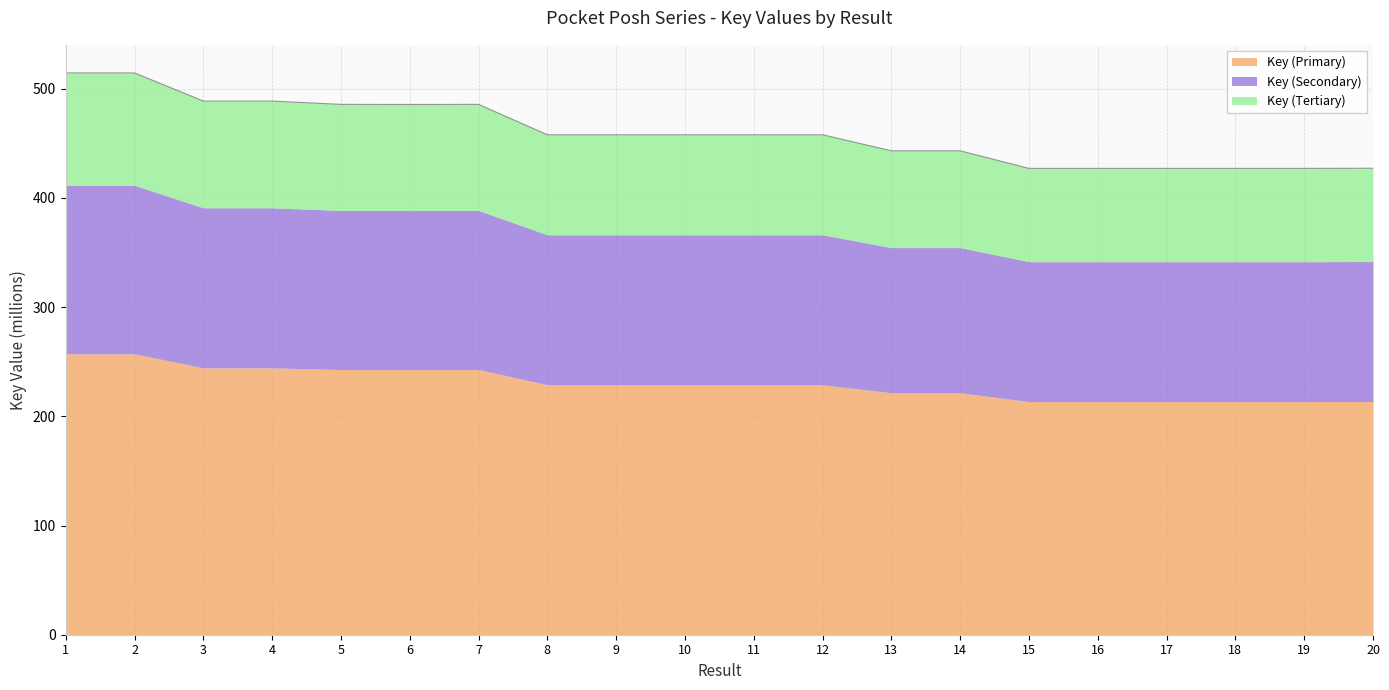

What is the value of the 20th point from the left?

427.2